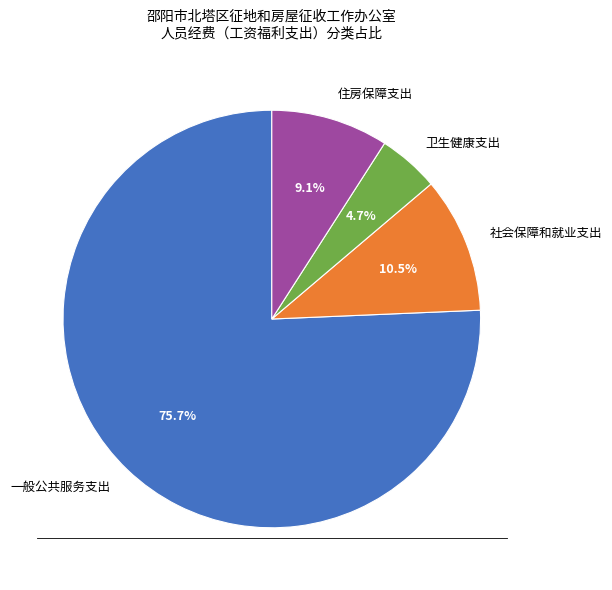

The 住房保障支出 slice represents 1% of the pie. True or false?

False